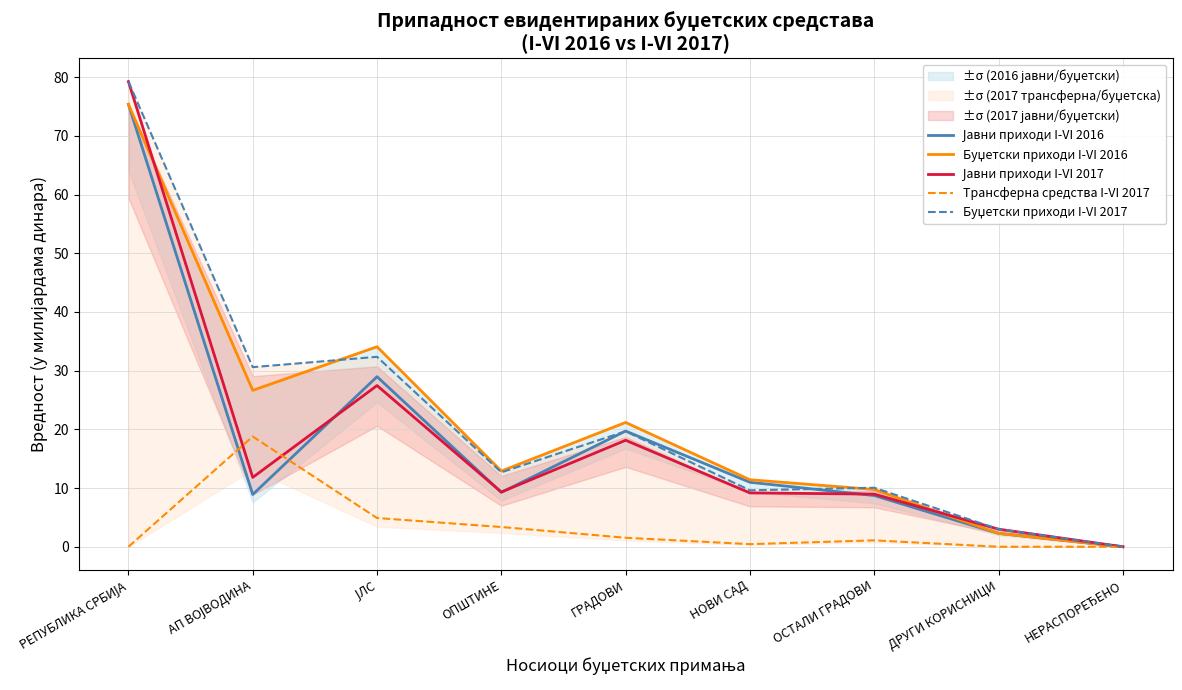

At how many categories does at least one series exceed 32?

2